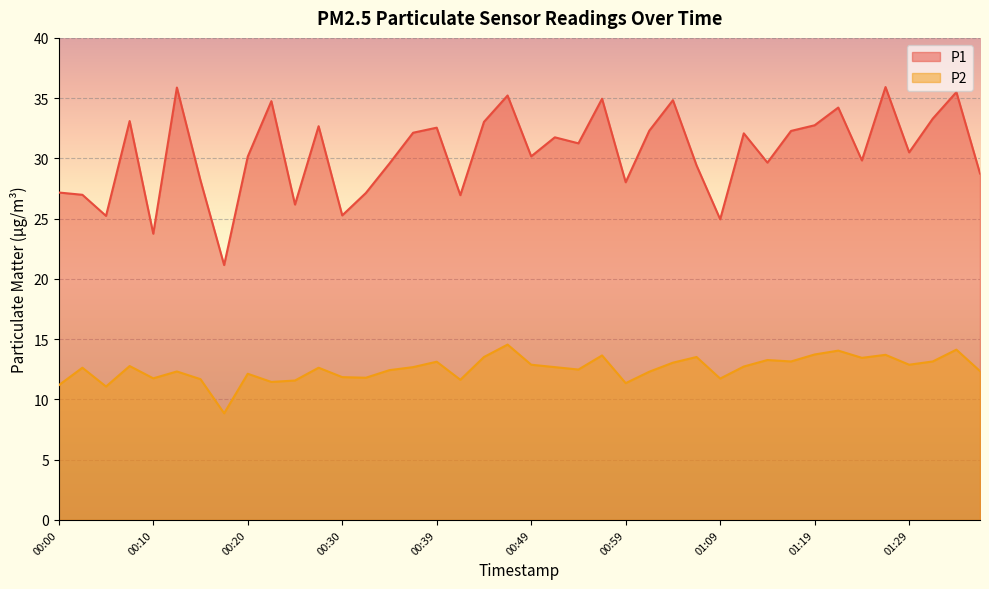

The value of P2 at 00:57 is 13.7. True or false?

True